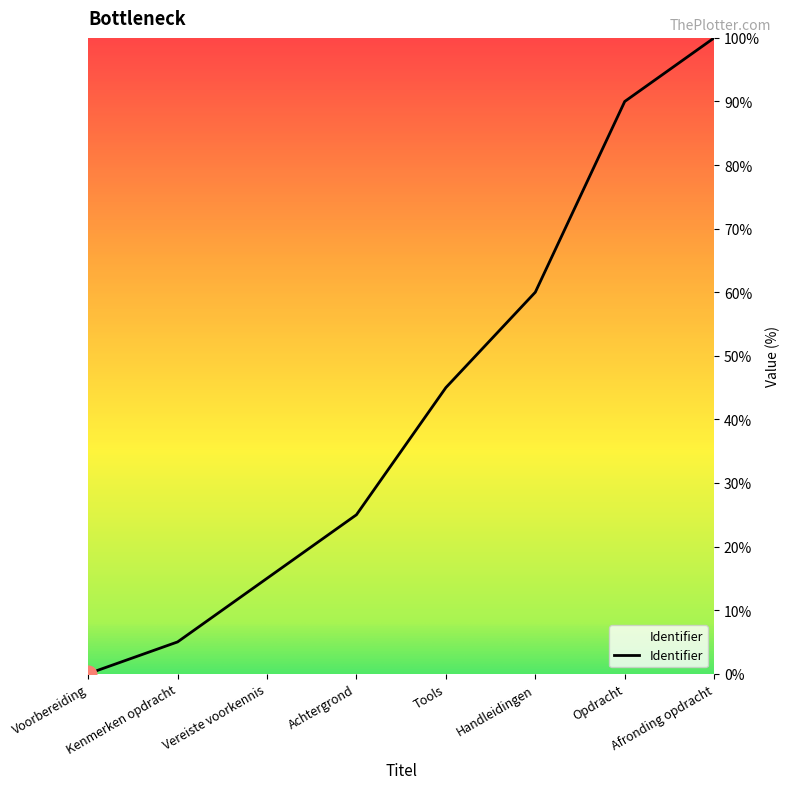

What is the difference between the second highest and second lowest values?

85